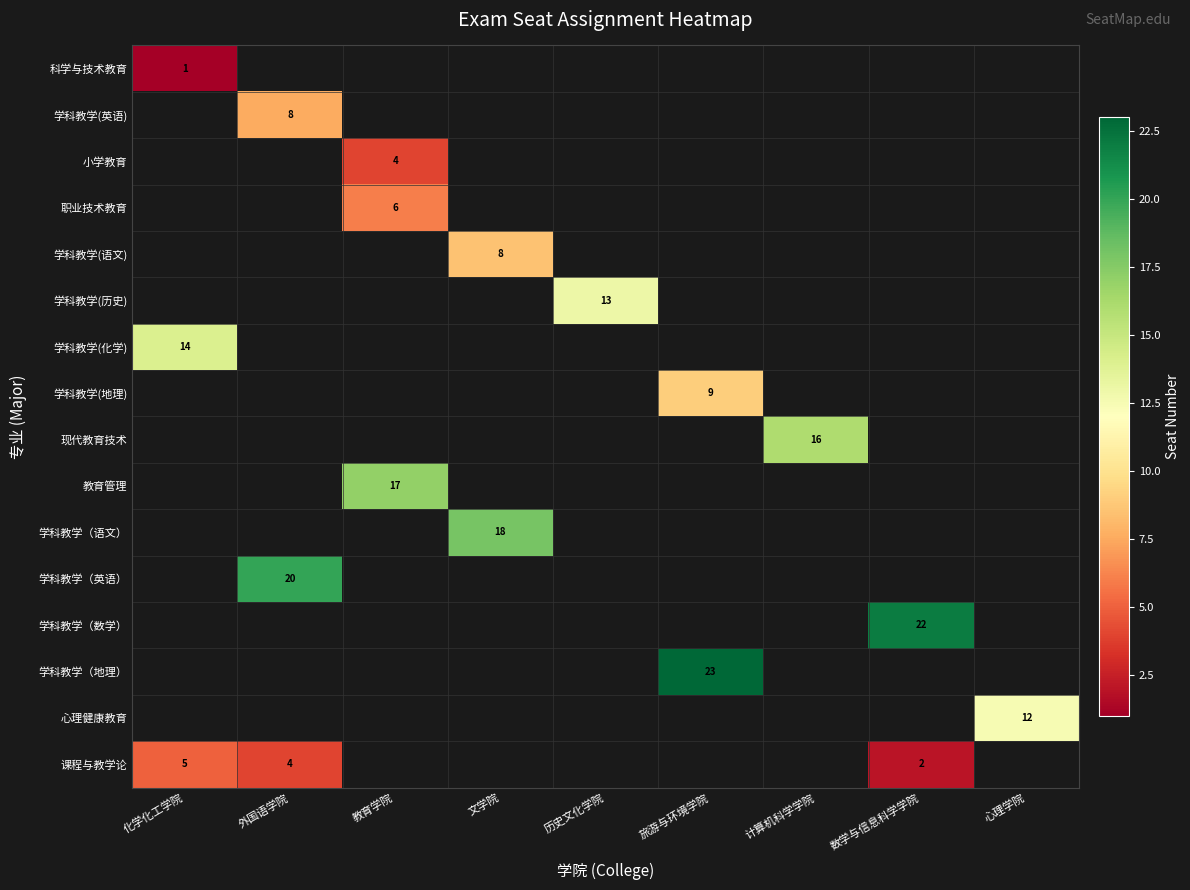

What is the maximum value shown in the chart?

23.0